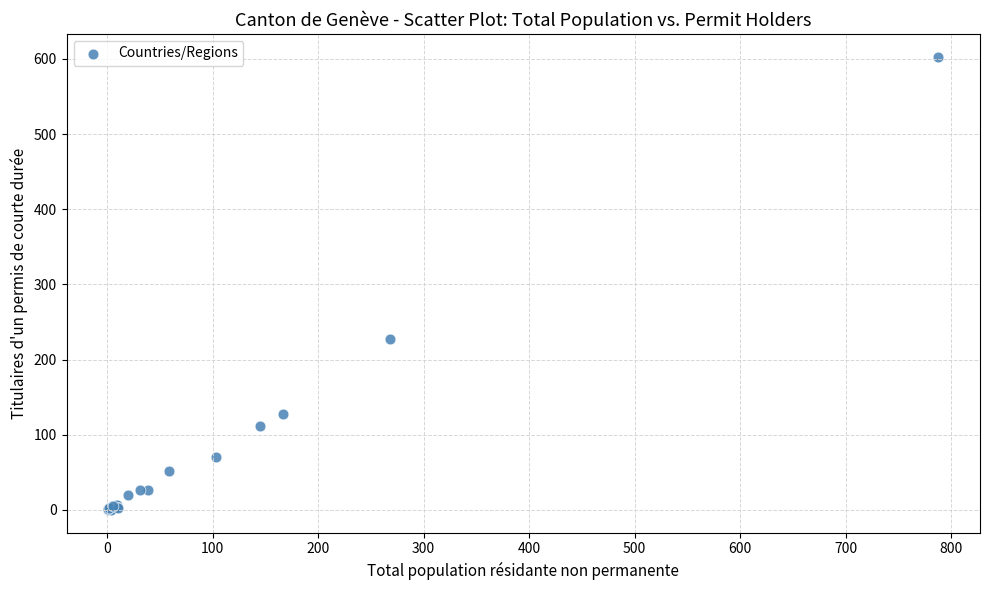

What Y value in the scatter plot is closest to 301?

228